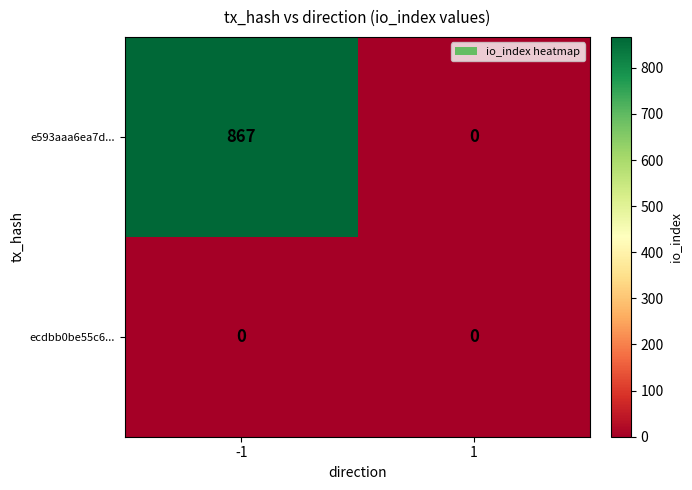

Which series has the largest total across all categories?

e593aaa6ea7d...